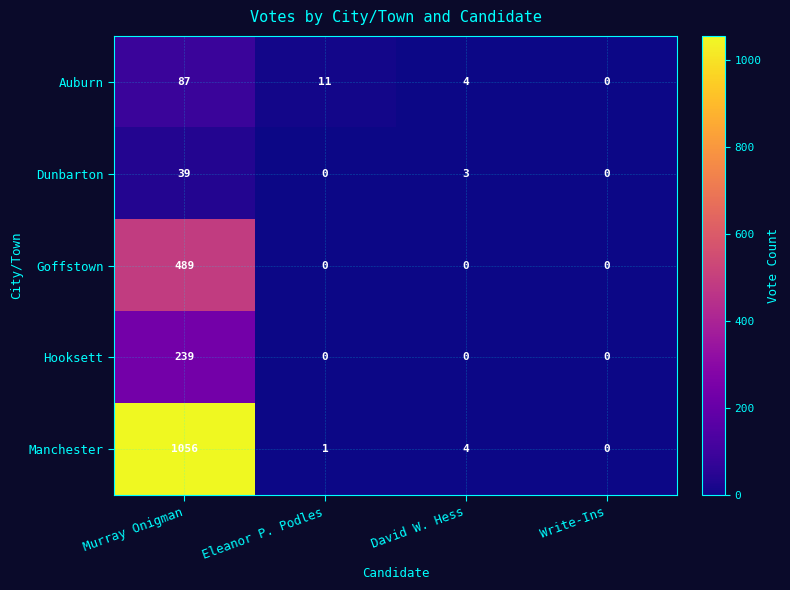

What is the approximate value of Auburn at Eleanor P. Podles?

11